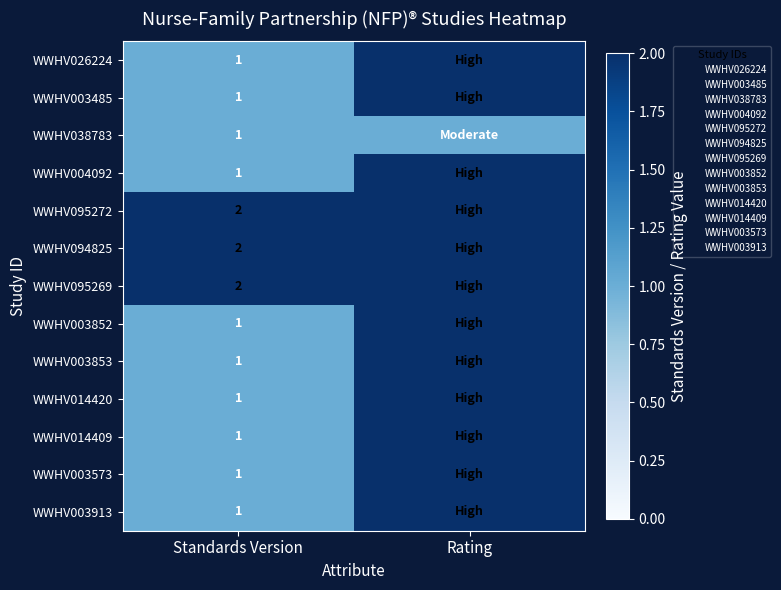

What is the spread (max minus min) of values at Standards Version?

1